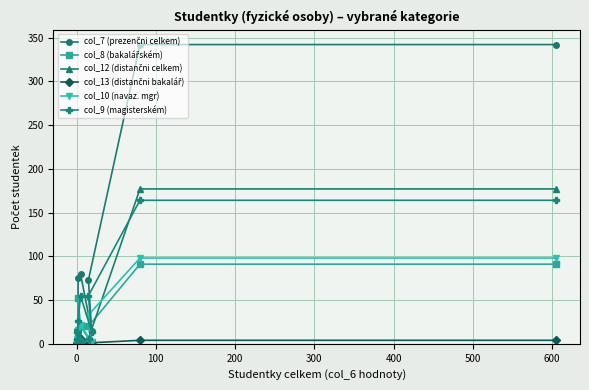

Is this an area chart (filled region under the line)?

No